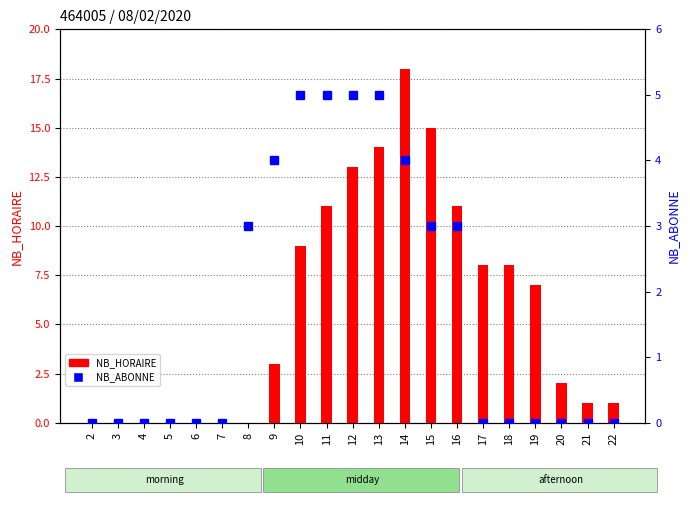

What is the greatest value displayed?

18